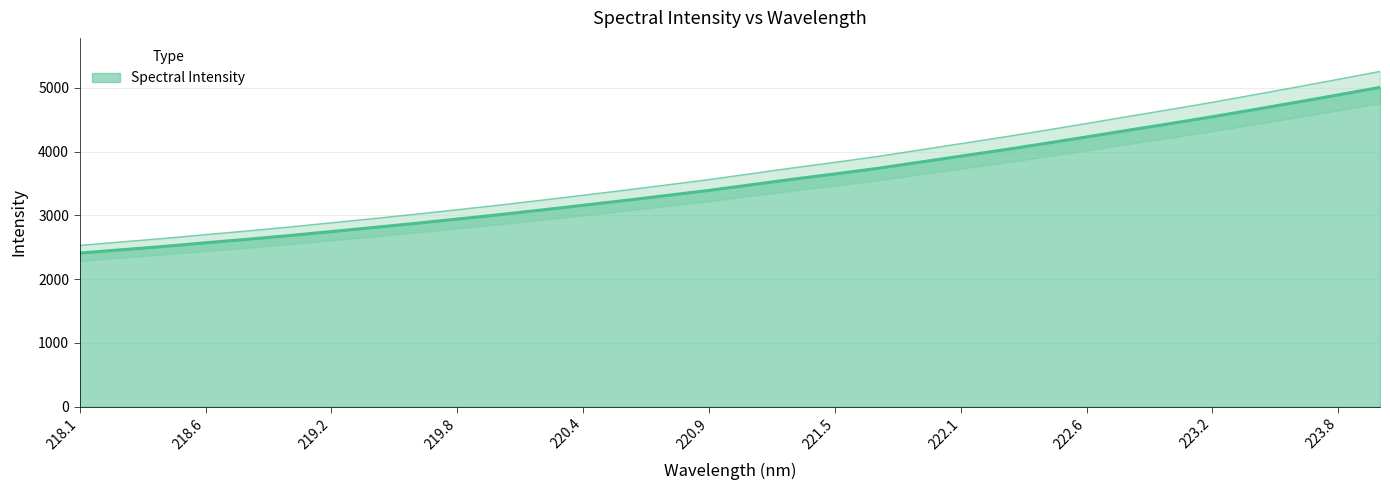

What is the ratio of the value at 221.3083 to the value at 220.1623?

1.2